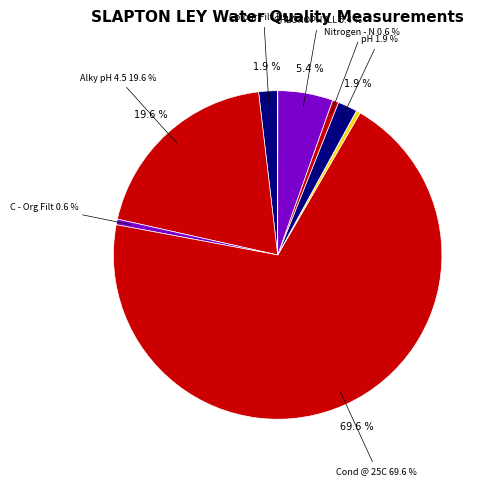

What percentage is the Alky pH 4.5 slice, to the nearest percent?

20%